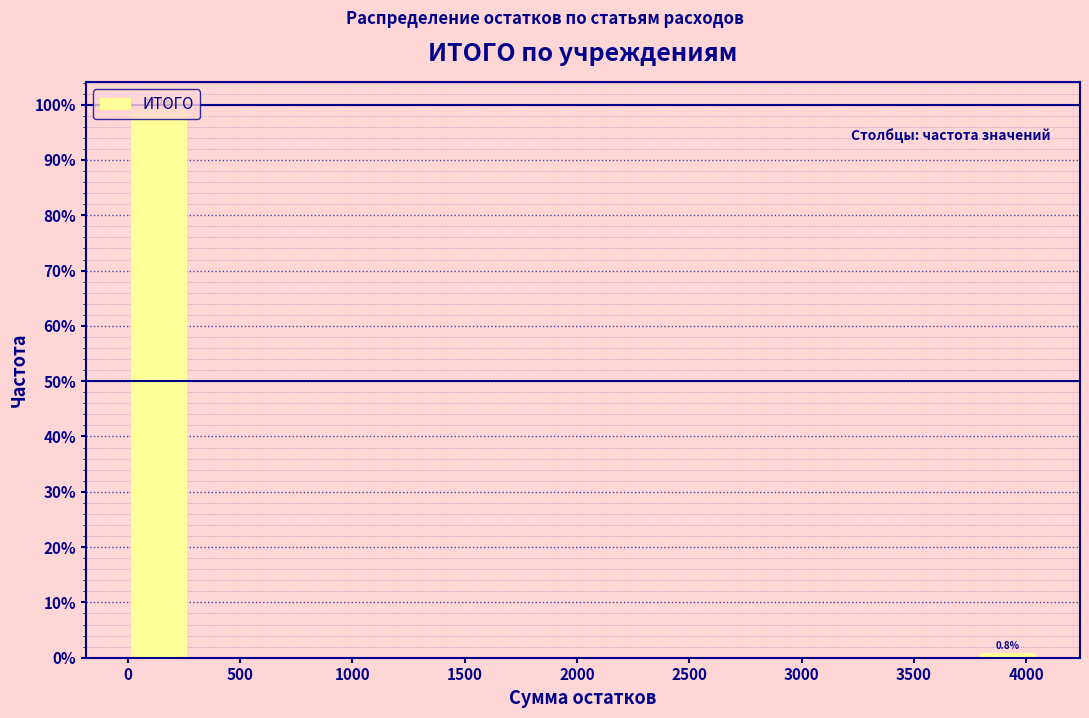

Over which range of the x-axis is the bar tallest?

0 to 250